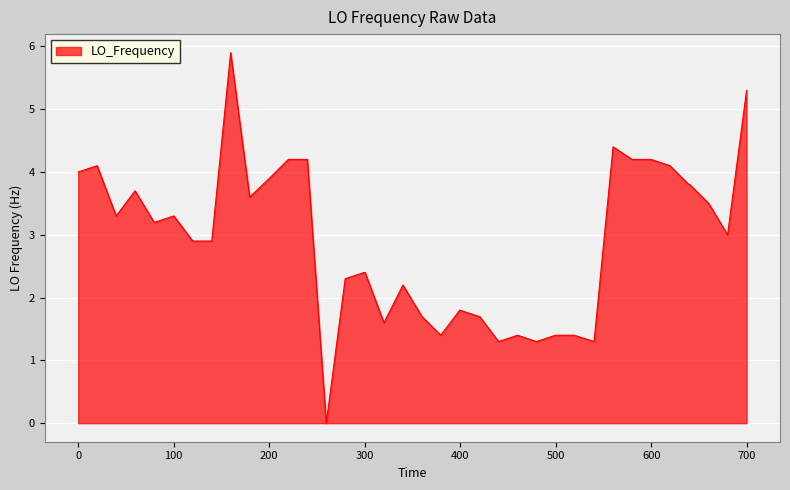

Reading left to right, extract all data points from this chart.

4.0	4.1	3.3	3.7	3.2	3.2	3.3	2.9	2.9	5.9	3.6	3.9	4.2	4.2	0.0	2.3	2.4	2.4	1.6	2.2	1.7	1.4	1.8	1.7	1.7	1.3	1.4	1.3	1.4	1.4	1.3	4.4	4.2	4.2	4.1	3.8	3.8	3.5	3.0	5.3